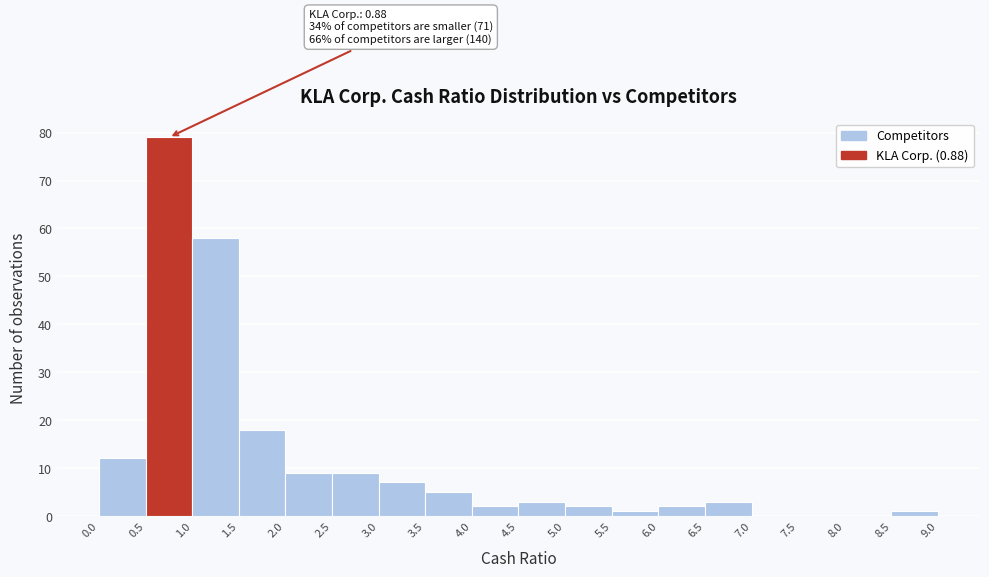

Which range on the x-axis has the tallest bar?

0.5 to 1.0